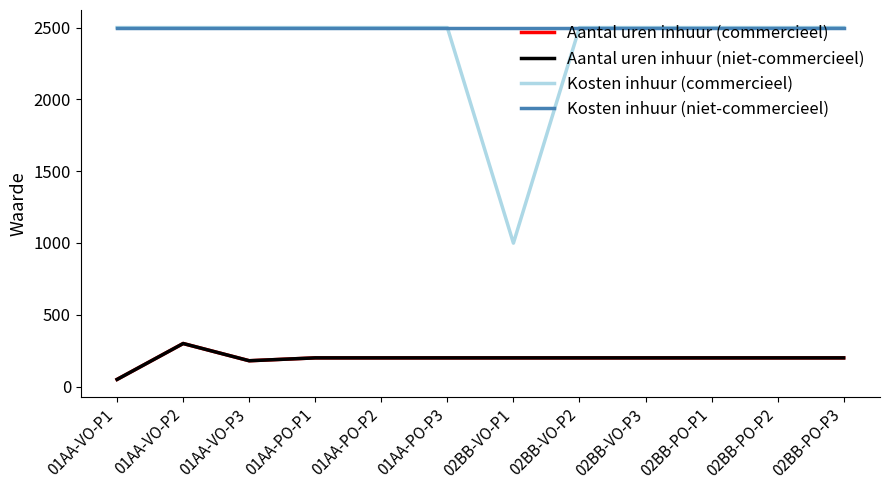

Reading left to right, what are all the values shown in this chart?

Aantal uren inhuur (commercieel): 50	300	180	200	200	200	200	200	200	200	200	200
Aantal uren inhuur (niet-commercieel): 50	300	180	200	200	200	200	200	200	200	200	200
Kosten inhuur (commercieel): 2500	2500	2500	2500	2500	2500	999	2500	2500	2500	2500	2500
Kosten inhuur (niet-commercieel): 2500	2500	2500	2500	2500	2500	2500	2500	2500	2500	2500	2500